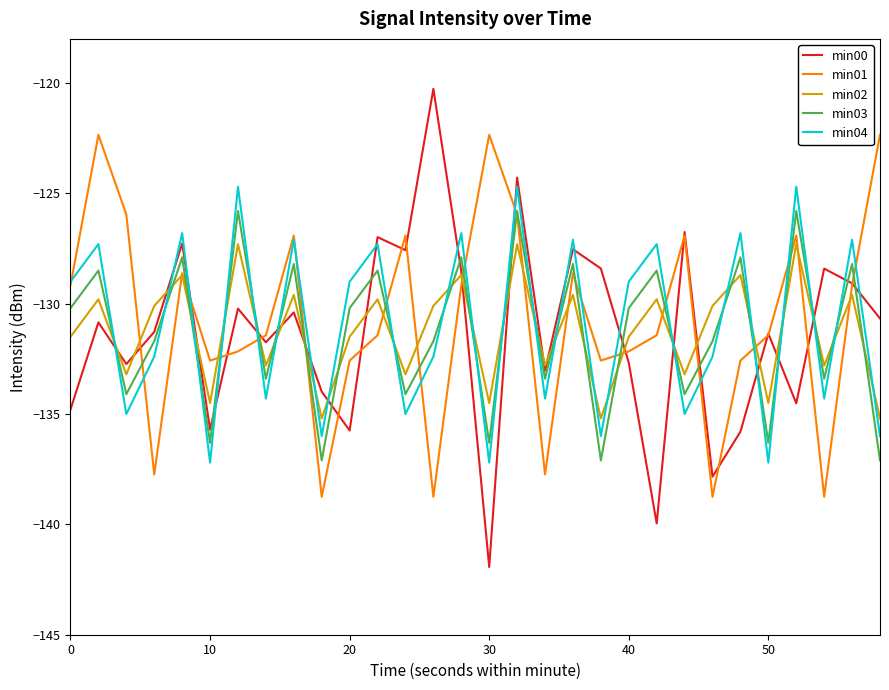

True or false: min03 and min02 cross at least once.

True